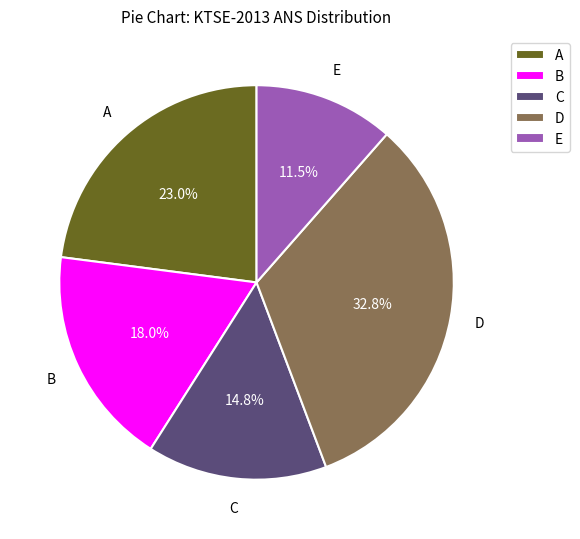

What is the largest slice in the pie chart?

D